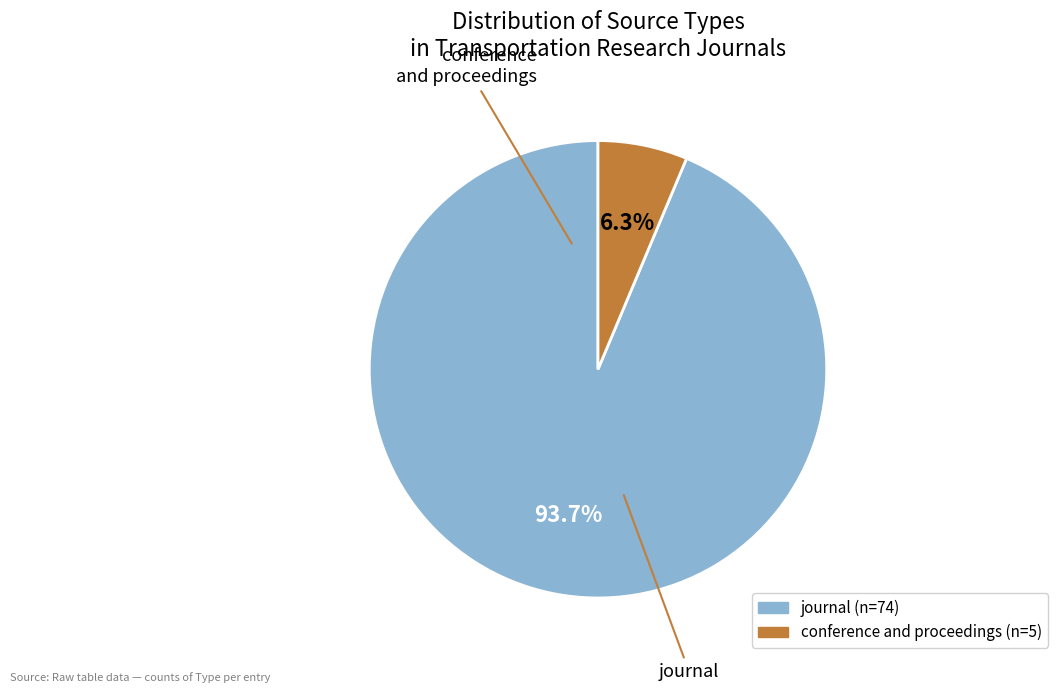

What is the largest slice in the pie chart?

journal